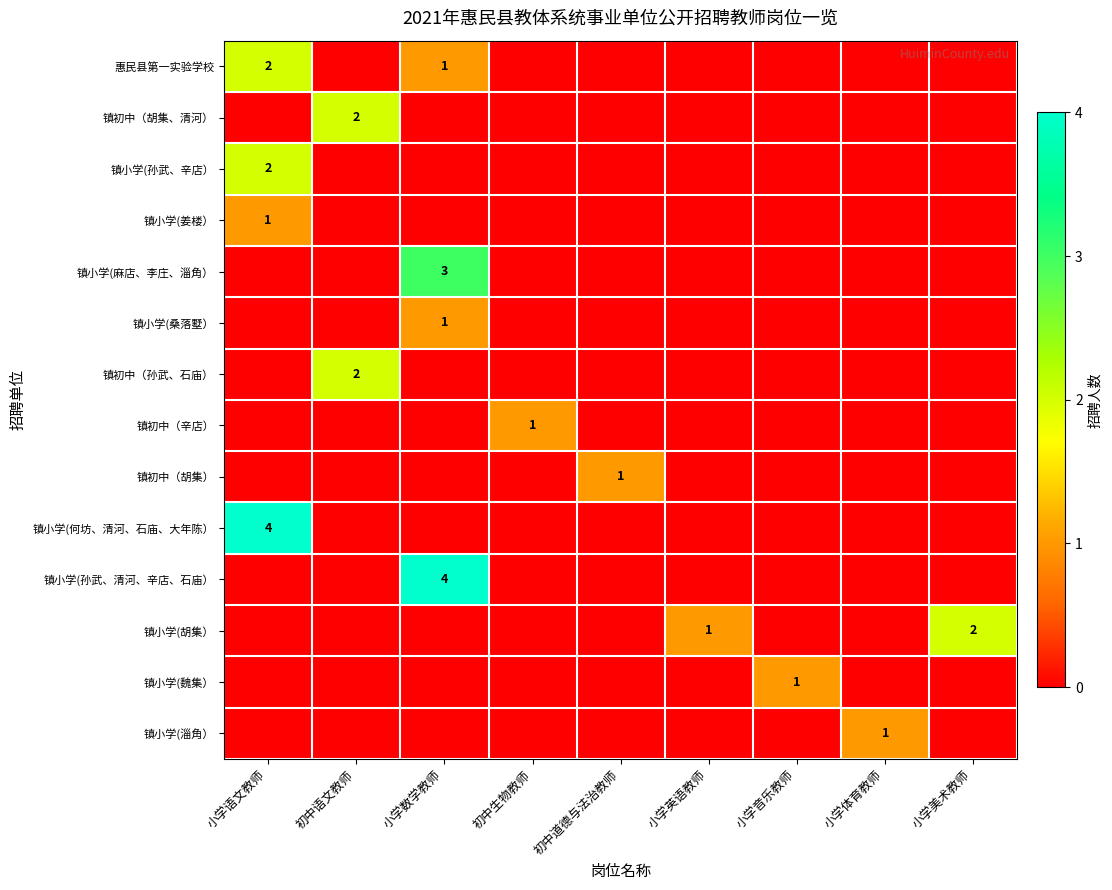

At how many categories does at least one series exceed 3?

2